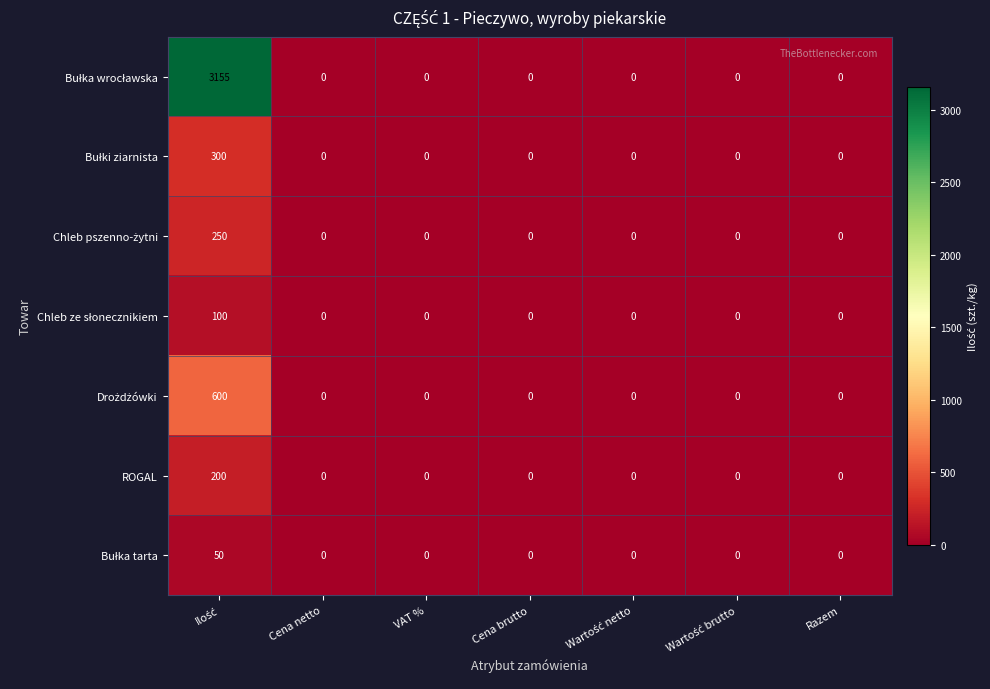

The ROGAL series shows 65 at Cena netto. True or false?

False